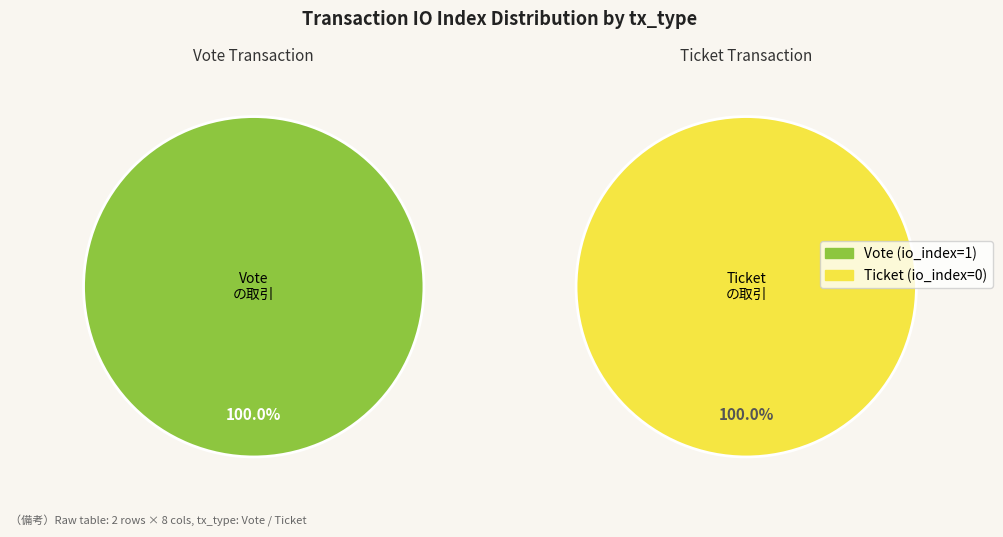

Between Ticket (io_index=0) and Vote (io_index=1), which is larger?

Vote (io_index=1)